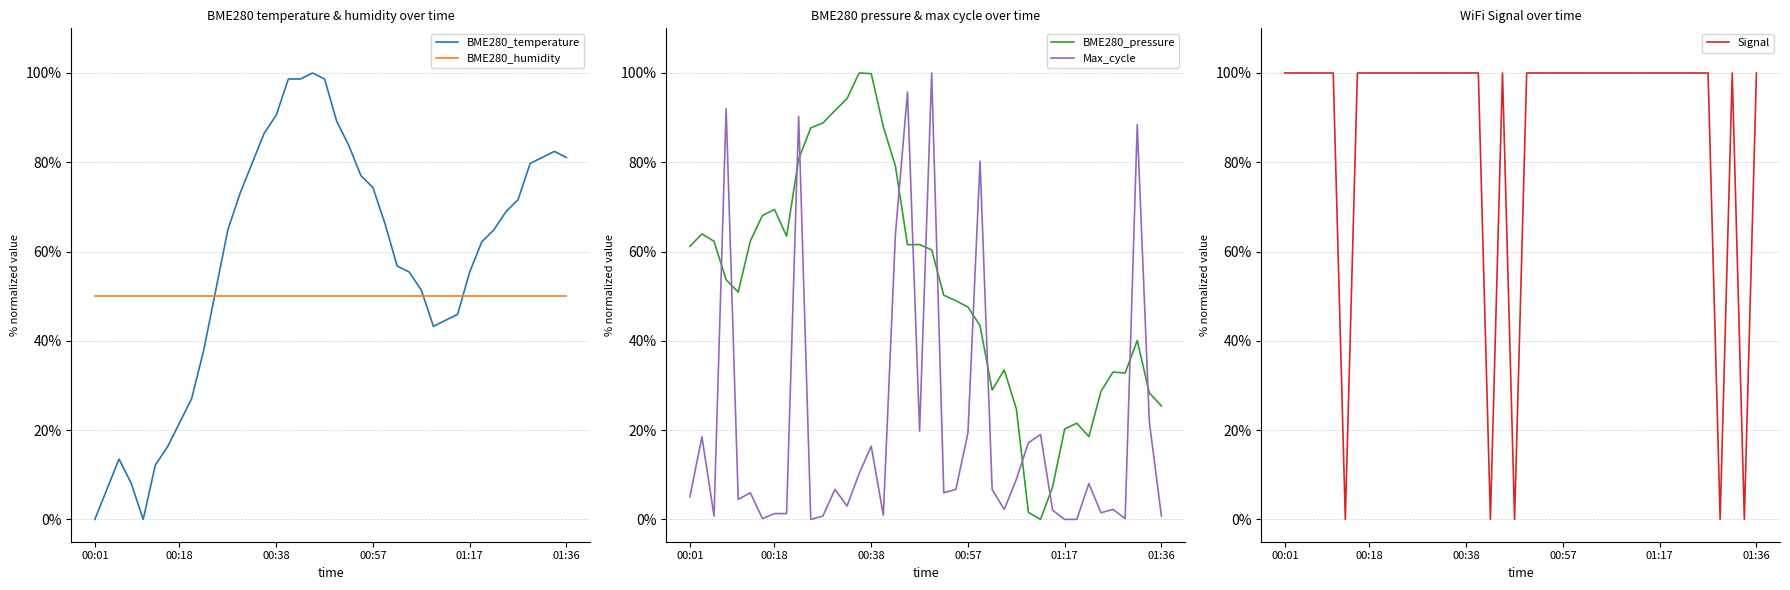

How many lines are shown in the chart?

5